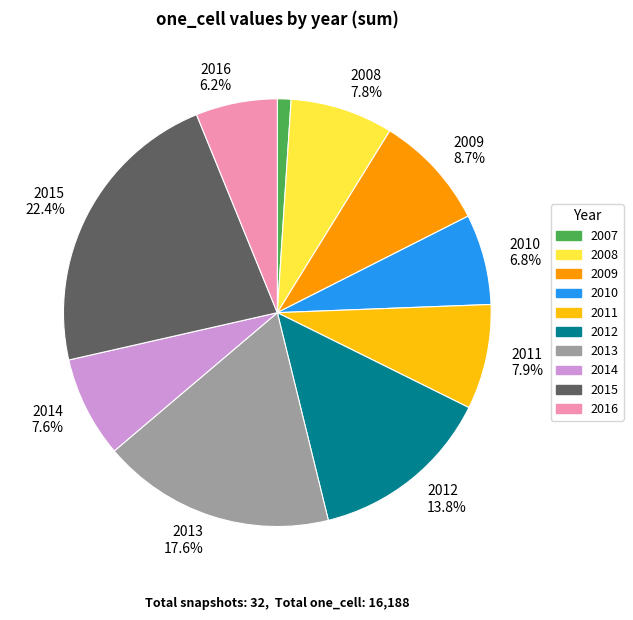

To the nearest percent, what is the difference between the largest and smallest slice percentages?

21%